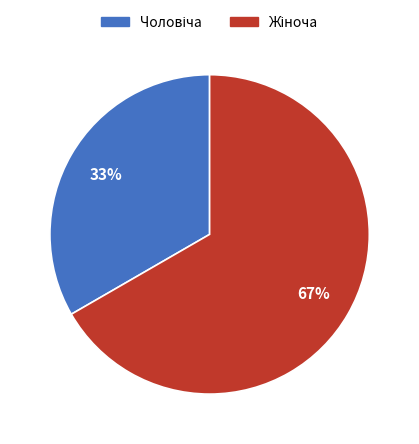

To the nearest percent, what is the average slice percentage?

50%